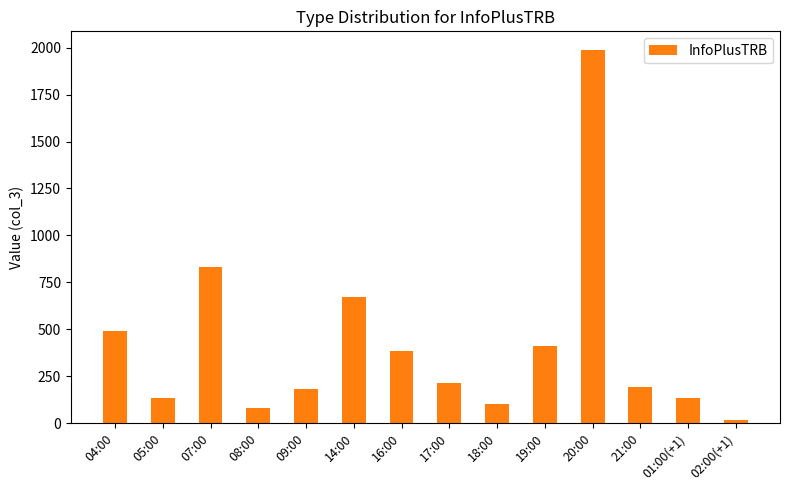

True or false: the data shows 1988 at 20:00.

True